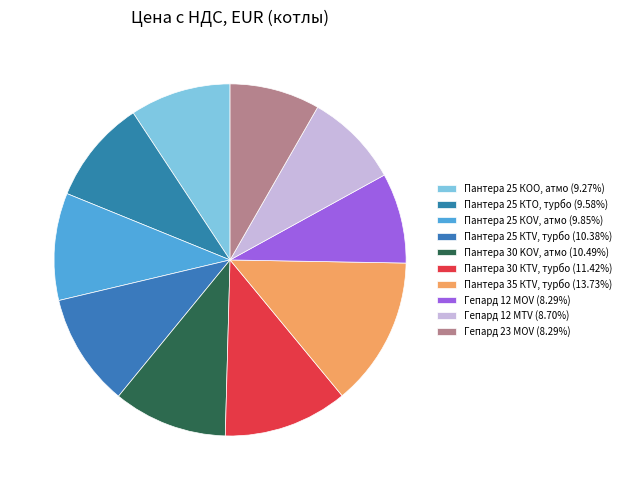

Do Пантера 30 KОV, атмо and Гепард 12 MOV together represent more than half of the pie?

No